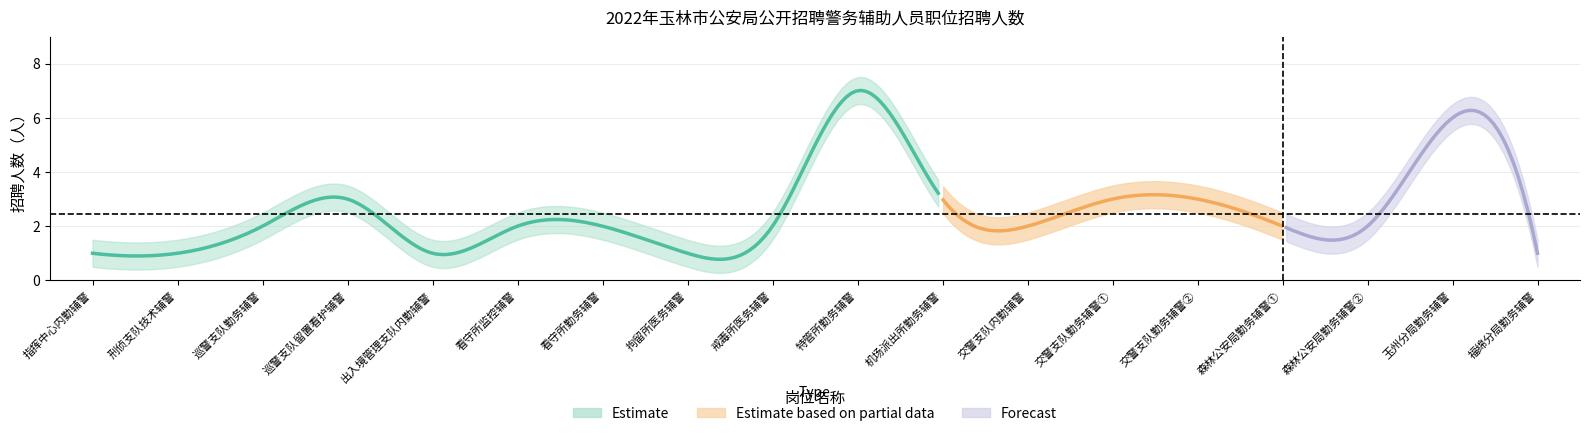

Between 福绵分局勤务辅警 and 特管所勤务辅警, which is larger?

特管所勤务辅警